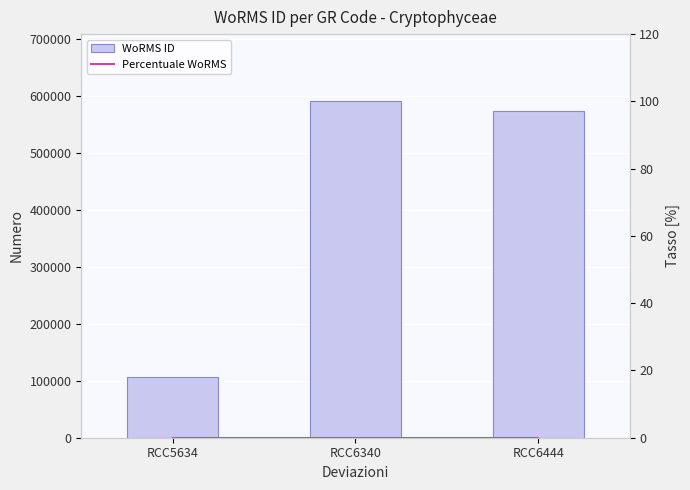

How many values in the WoRMS ID series are below 573819?

1